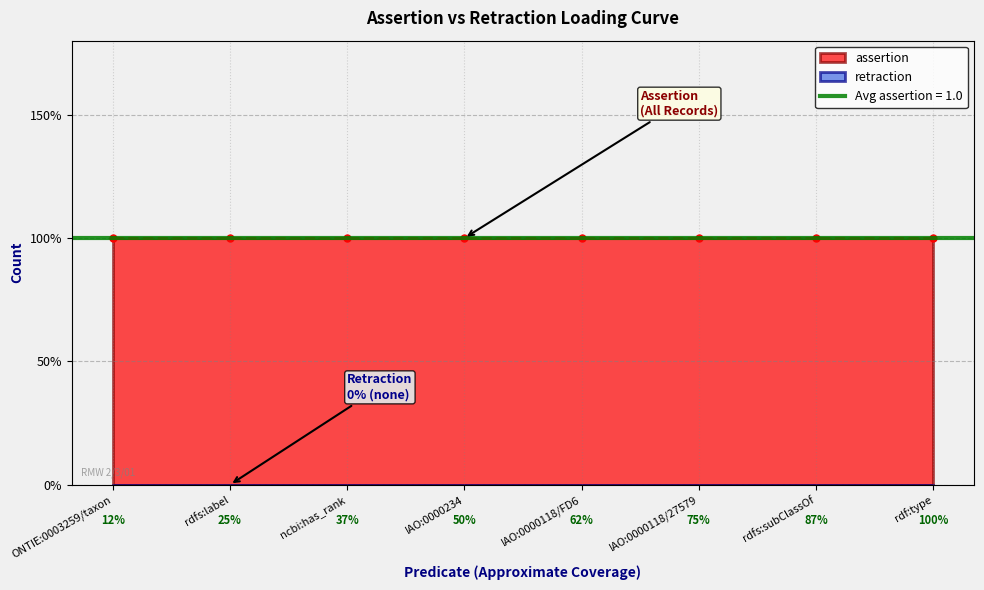

At IAO:0000234, list the series in order from smallest to largest.

retraction, assertion